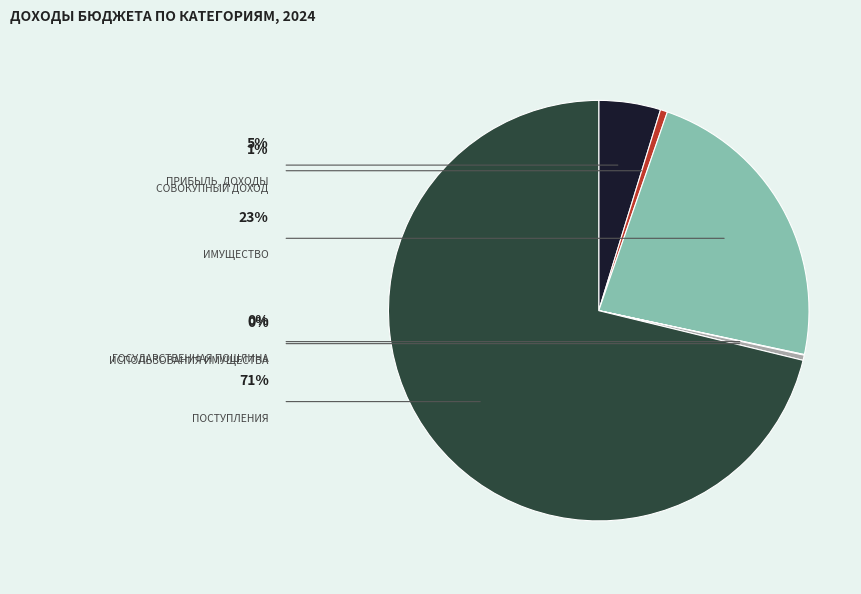

Does any single category account for the majority?

Yes